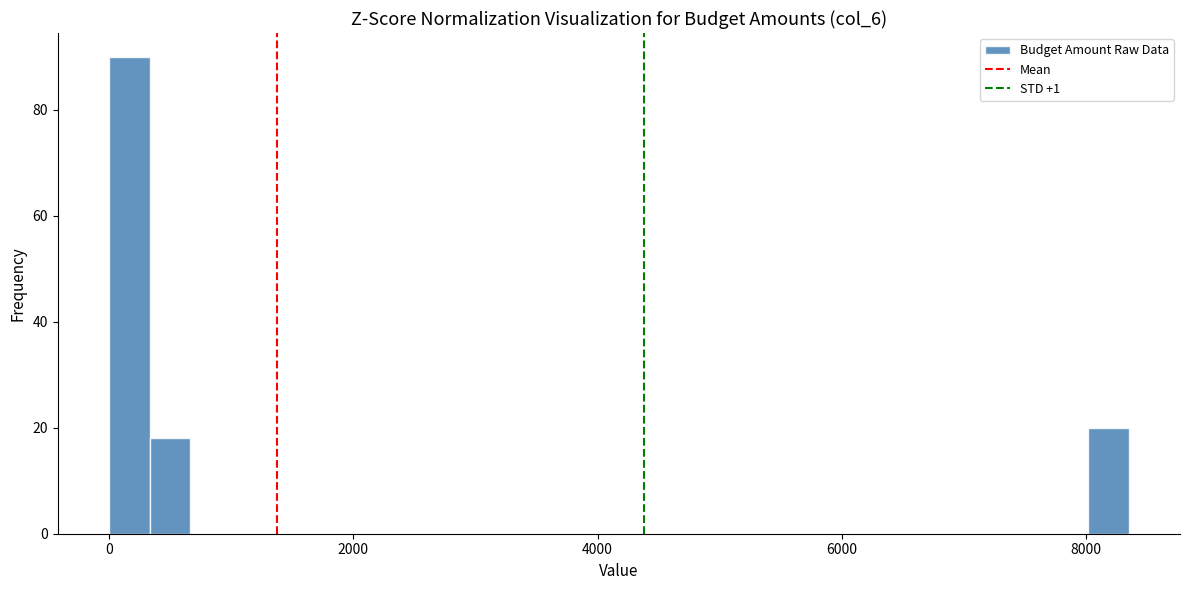

Read against the x-axis, roughly where is the centre of the tallest bar?

200